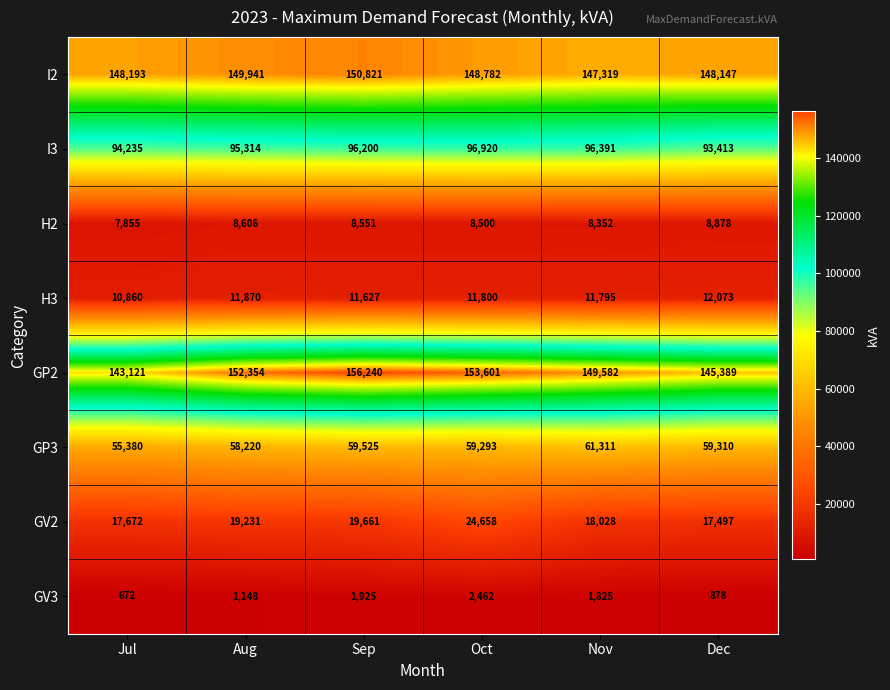

At how many categories does at least one series exceed 53400?

6